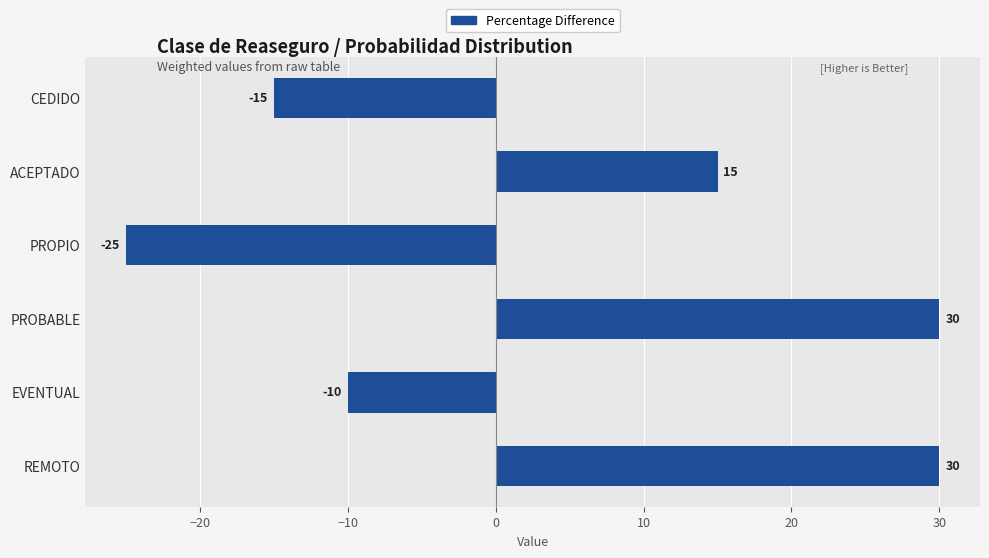

True or false: the data shows 30.0 at REMOTO.

True